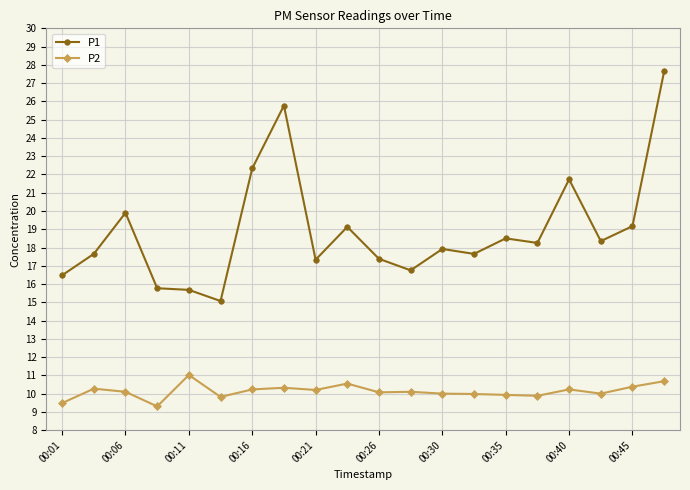

What is the lowest value of the P1 series?

15.1